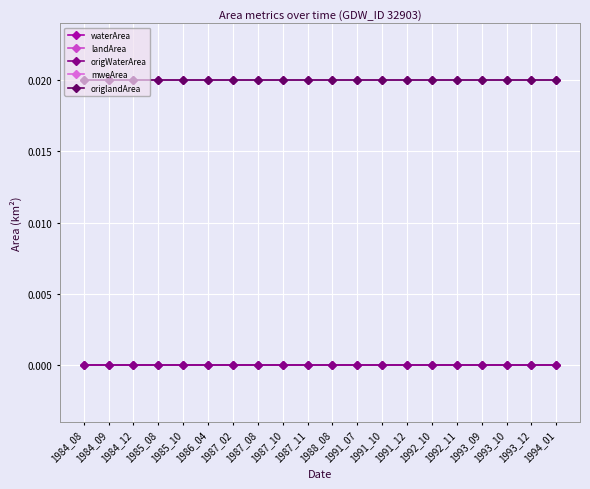

Does the chart have visible grid lines?

Yes